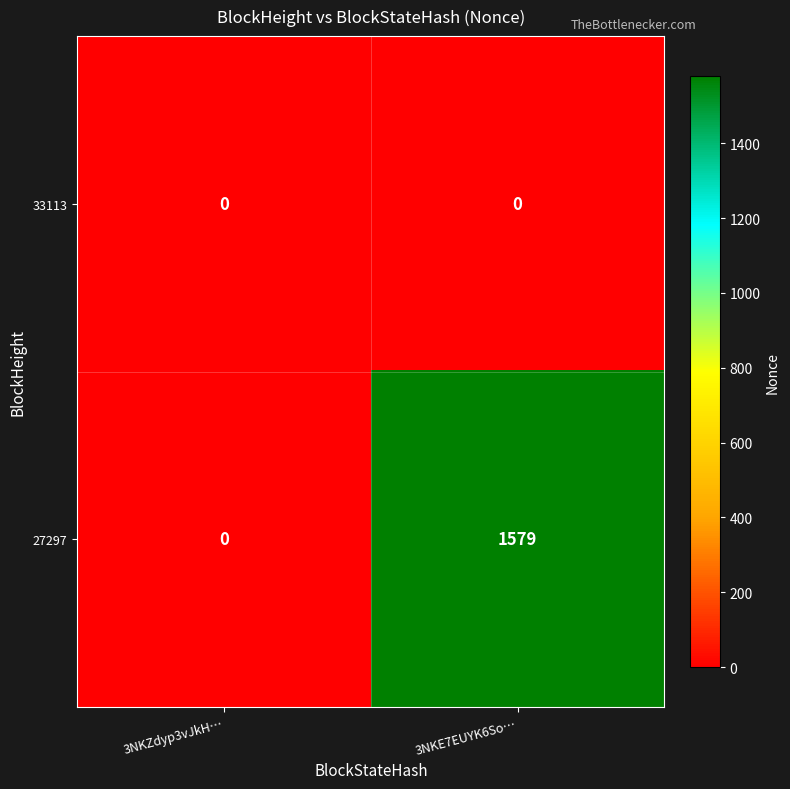

Reading left to right, list all the values displayed in this chart.

33113: 3NKZdyp3vJkH…=0	3NKE7EUYK6So…=0
27297: 3NKZdyp3vJkH…=0	3NKE7EUYK6So…=1579